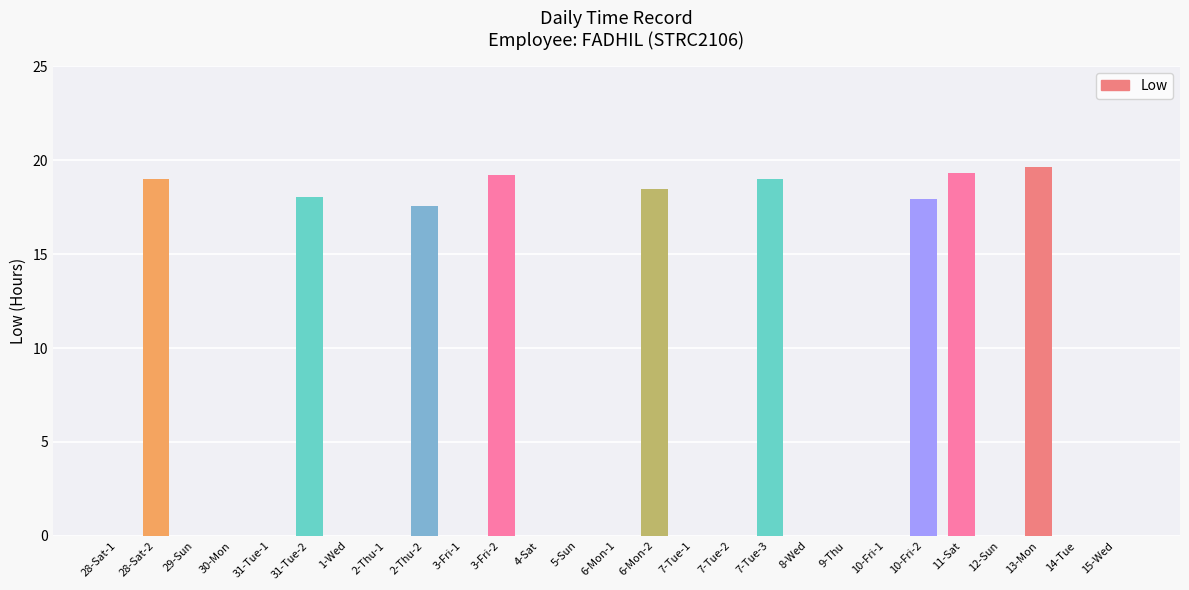

True or false: the data shows 0.0 at 2-Thu-1.

True